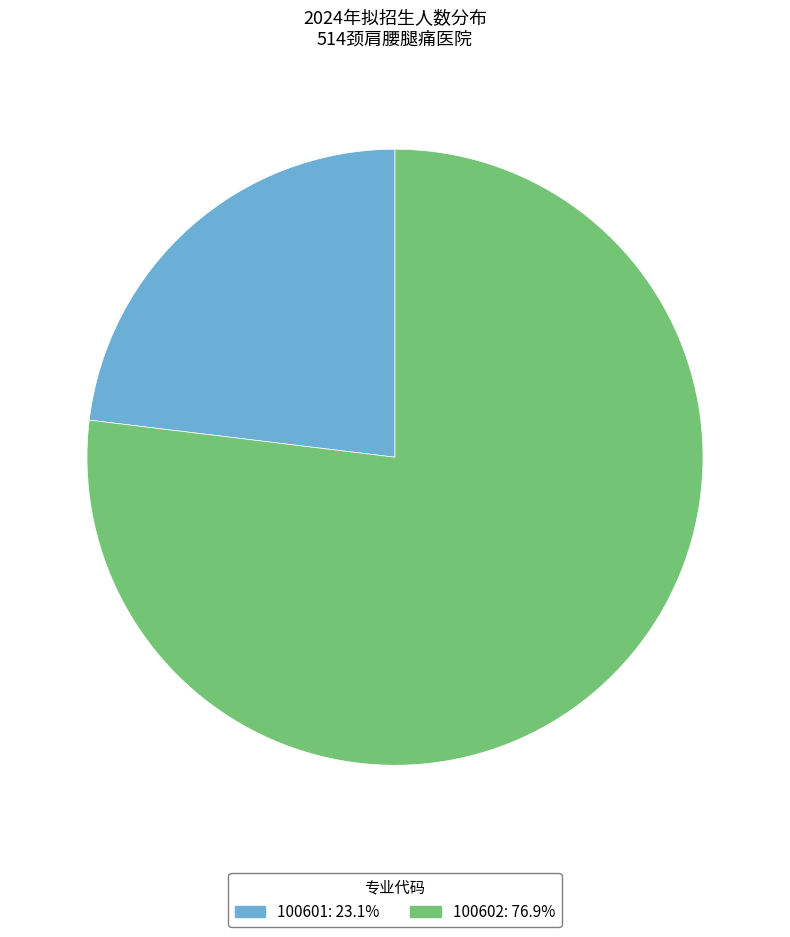

Is there any slice that represents more than half of the pie?

Yes